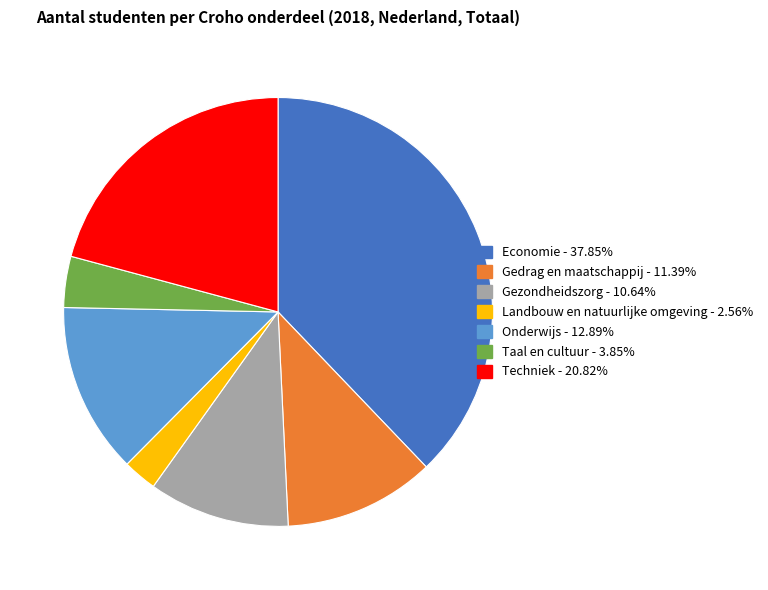

What is the largest slice in the pie chart?

Economie